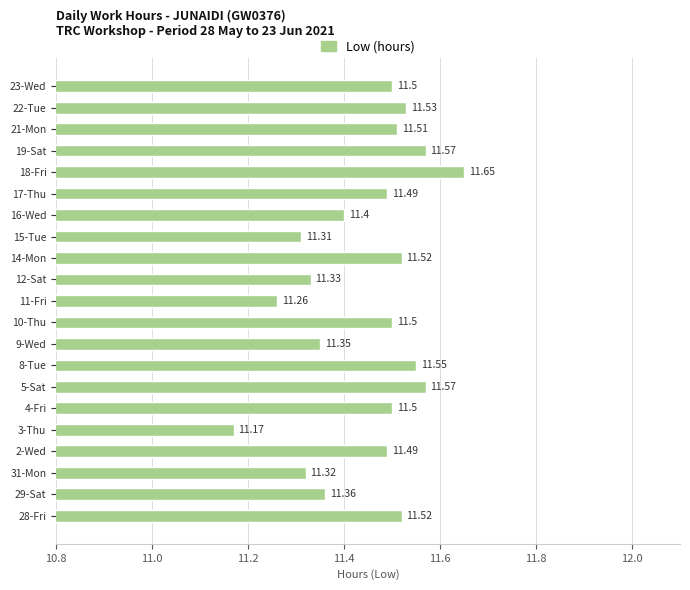

What is the average value?

11.4